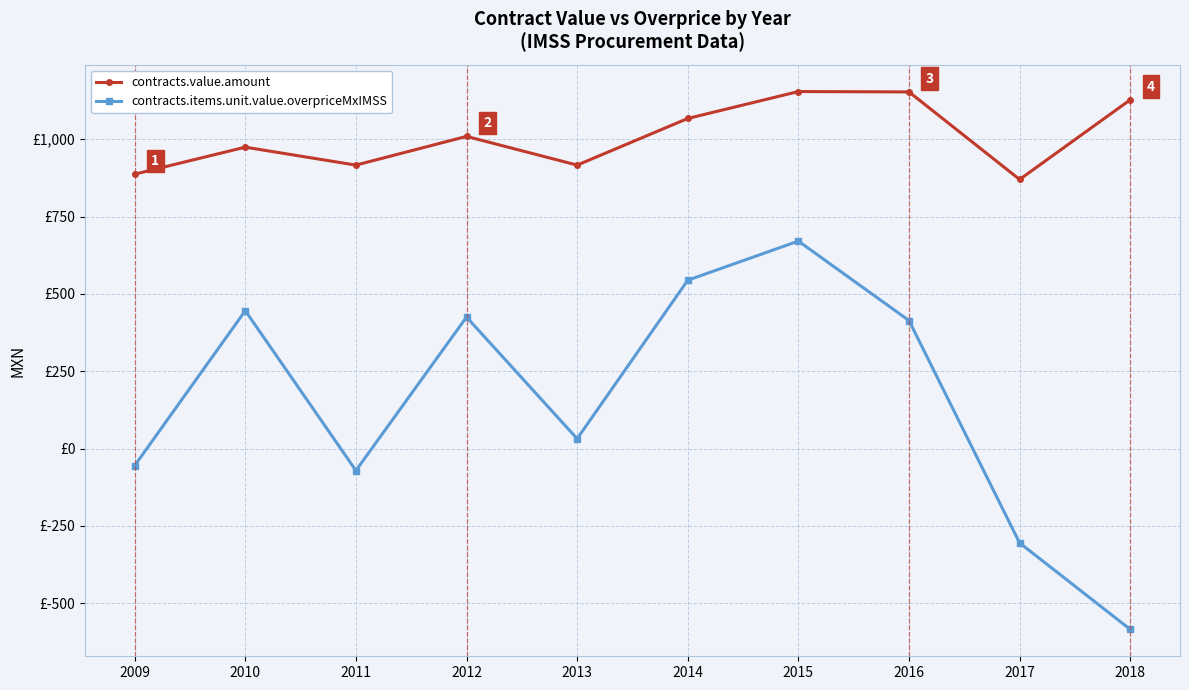

What are all the series names shown in the legend?

contracts.value.amount, contracts.items.unit.value.overpriceMxIMSS